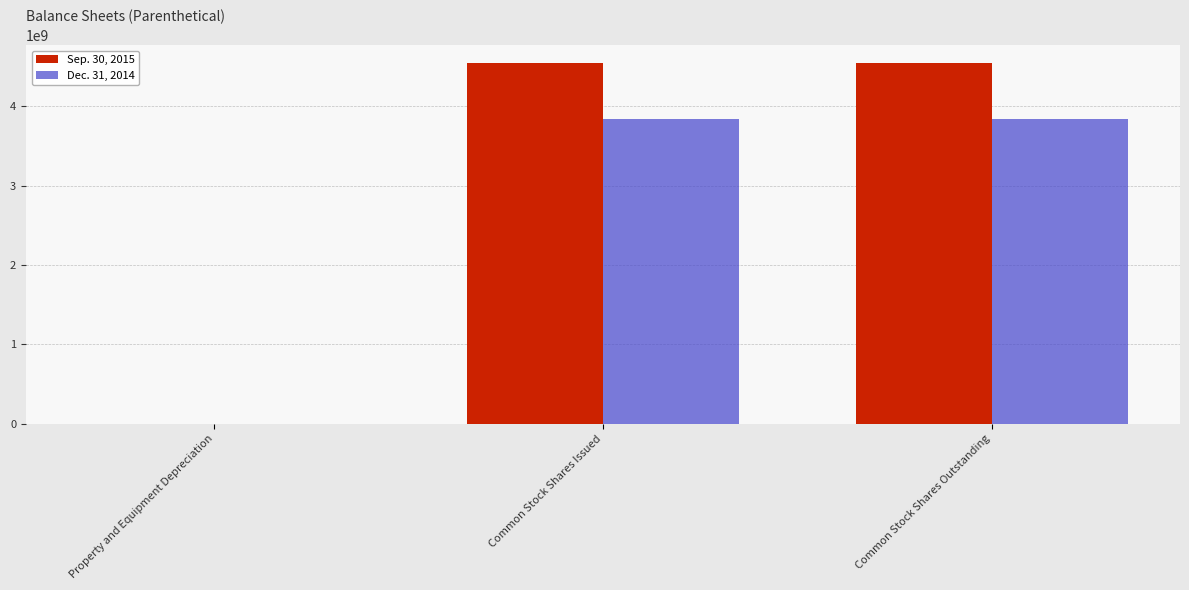

What is the total value across all series at Common Stock Shares Outstanding?

8392014334